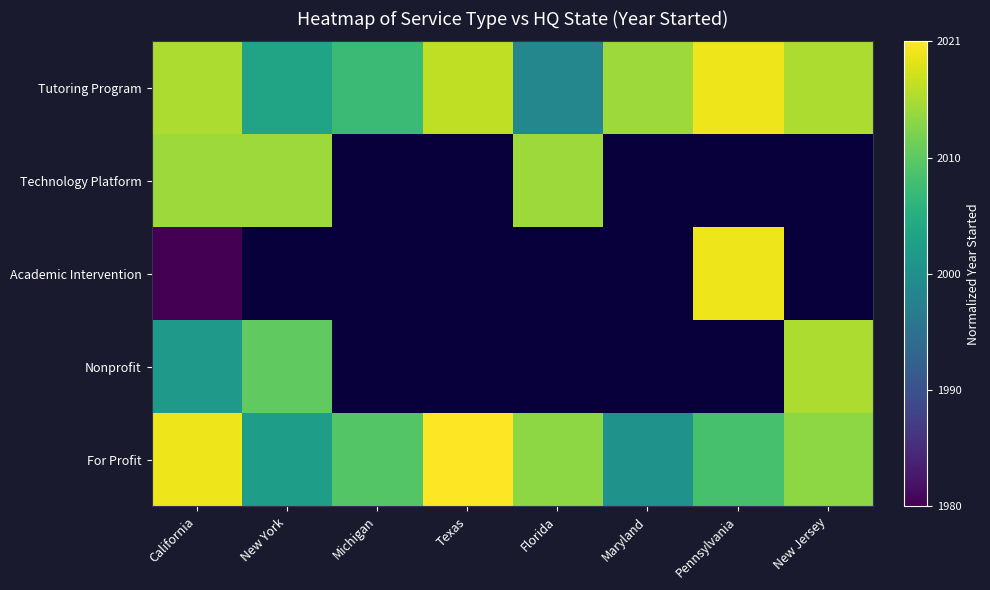

The value of For Profit at Maryland is 0.5. True or false?

True